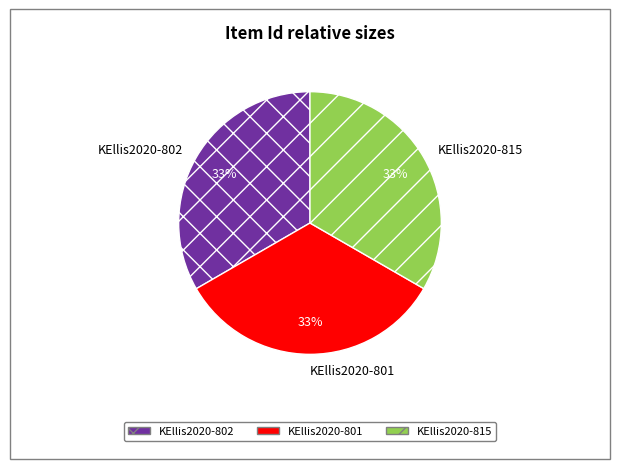

Combined, do KEllis2020-801 and KEllis2020-815 account for over 50%?

Yes